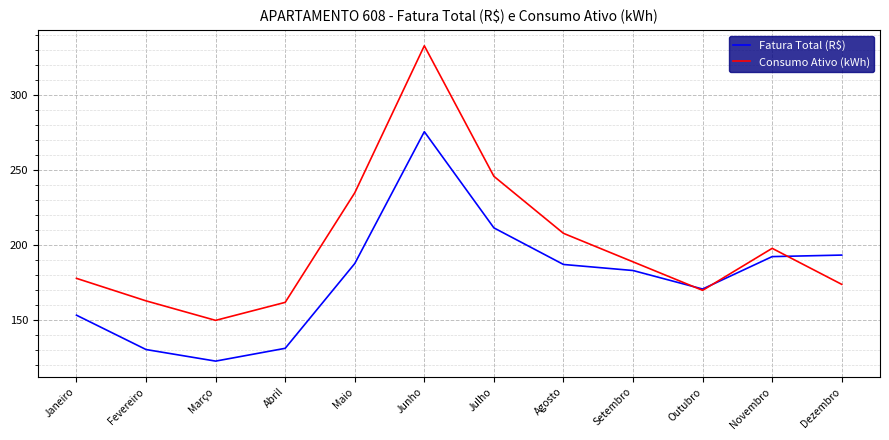

True or false: Fatura Total (R$) and Consumo Ativo (kWh) intersect in this chart.

True